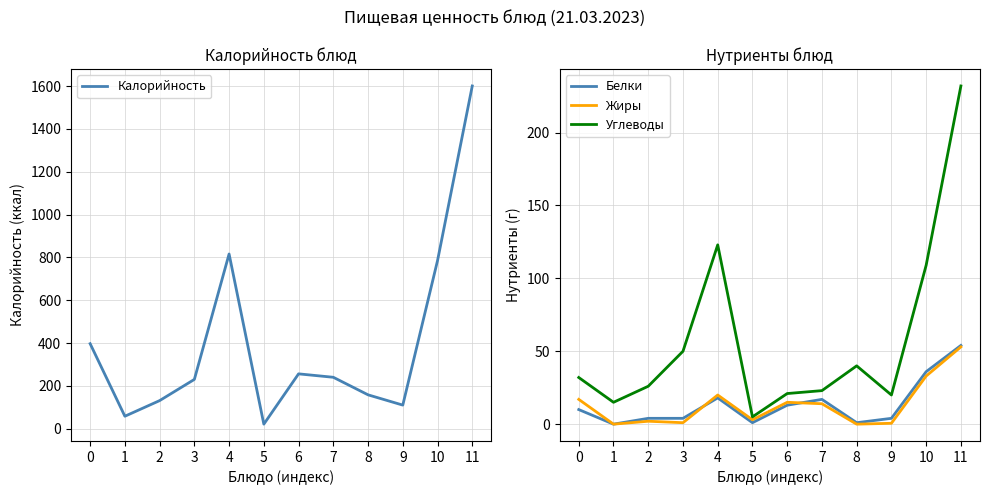

At which label is Жиры closest to 26?

4